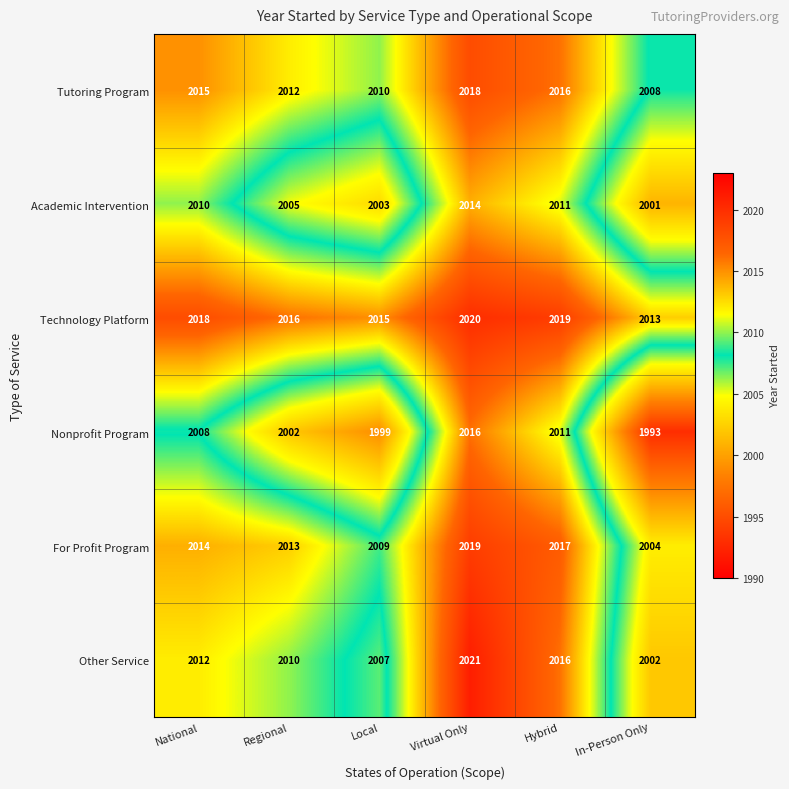

How many distinct data groups are displayed?

6